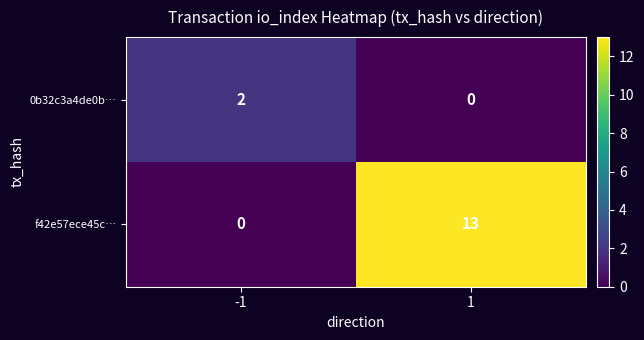

What is the total value across all series at -1?

2